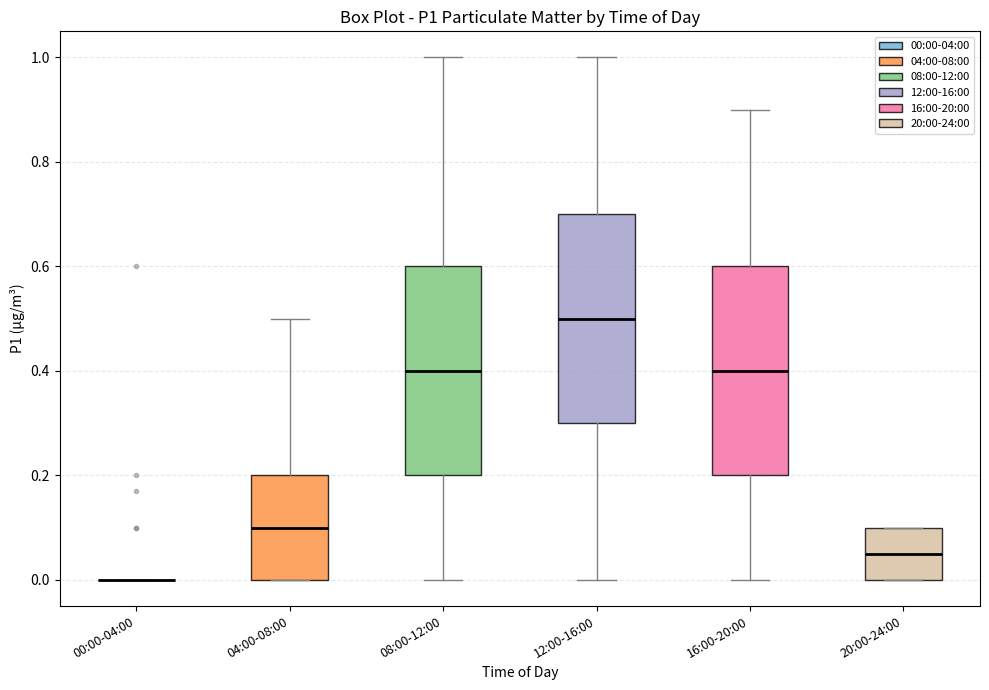

Reading left to right, read every box against the y-axis: the position of its median line, the range the box covers, and the ends of its whiskers. The values are not printed on the chart, so give them approximately, as read against the axis.

00:00-04:00: box collapsed to a line at 0.00, whiskers 0.00 to 0.00
04:00-08:00: median 0.10, box 0.00 to 0.20, whiskers 0.00 to 0.50
08:00-12:00: median 0.40, box 0.20 to 0.60, whiskers 0.00 to 1.00
12:00-16:00: median 0.50, box 0.30 to 0.70, whiskers 0.00 to 1.00
16:00-20:00: median 0.40, box 0.20 to 0.60, whiskers 0.00 to 0.90
20:00-24:00: median 0.06, box 0.00 to 0.10, whiskers 0.00 to 0.10